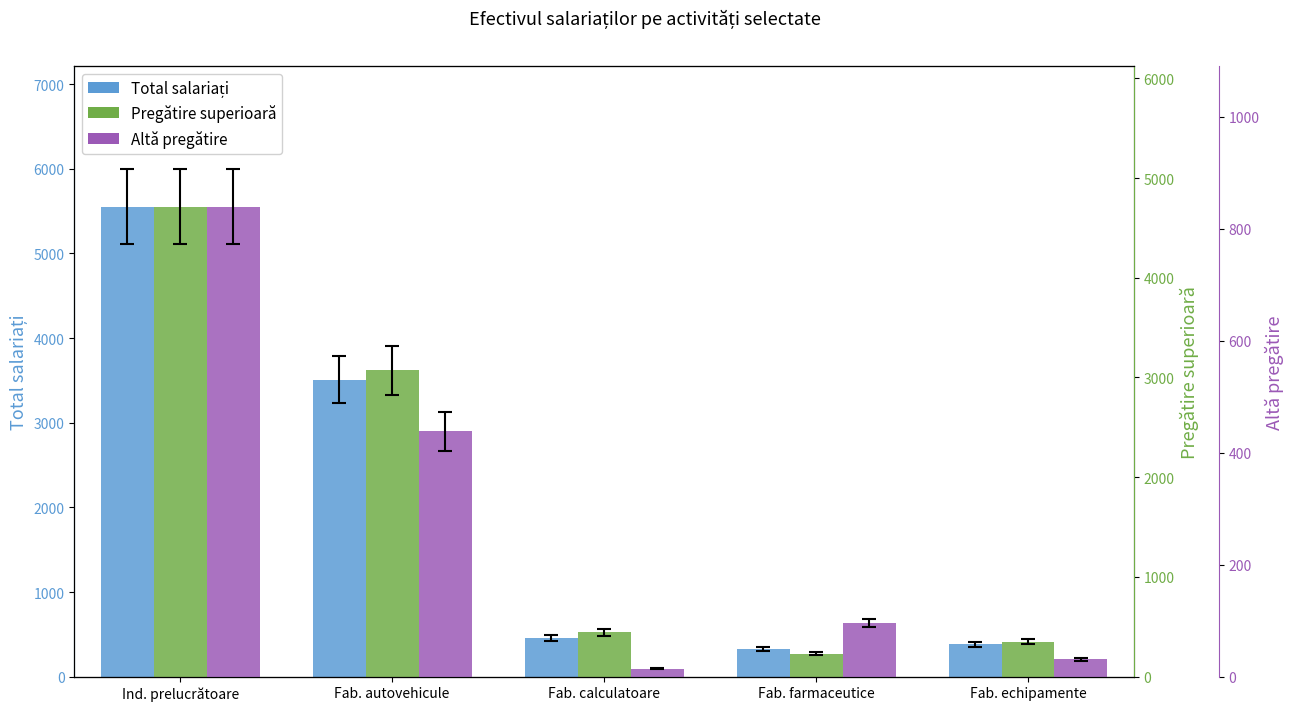

Are the bars horizontal?

No